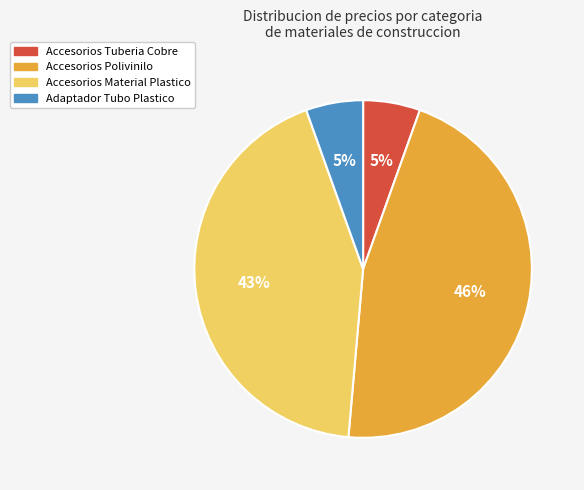

To the nearest percent, what is the average slice percentage?

25%